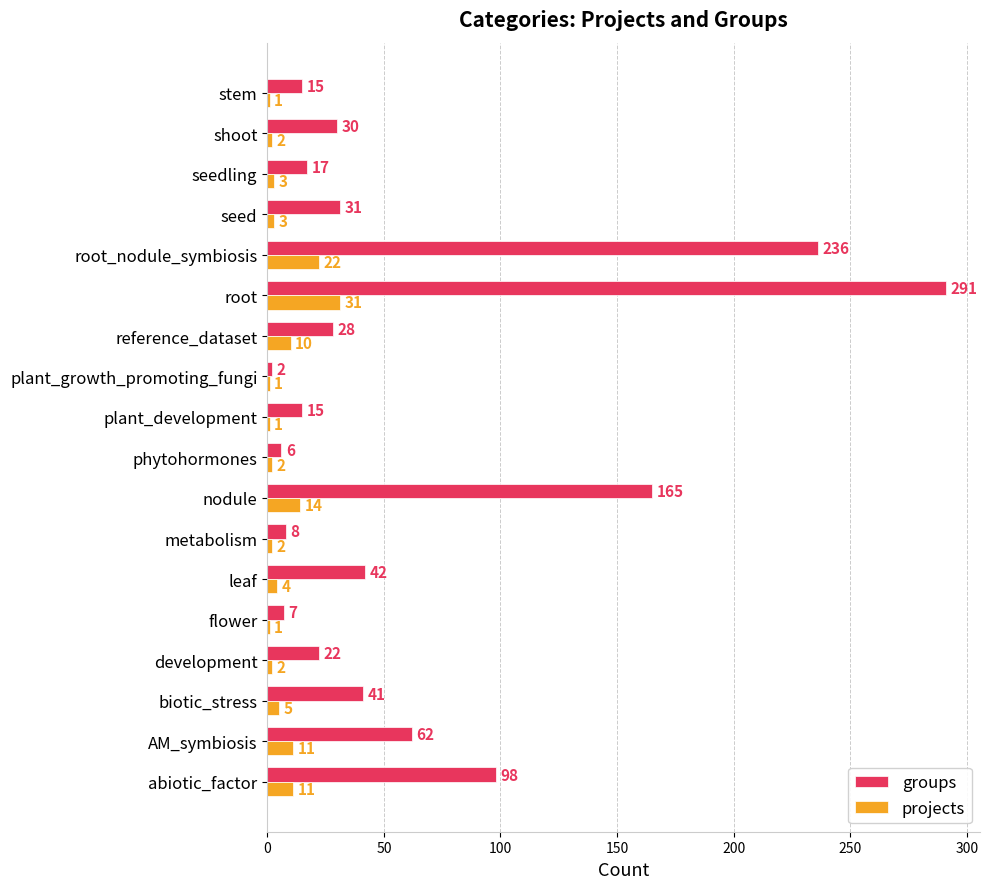

Is it true that projects equals 1 at flower?

True